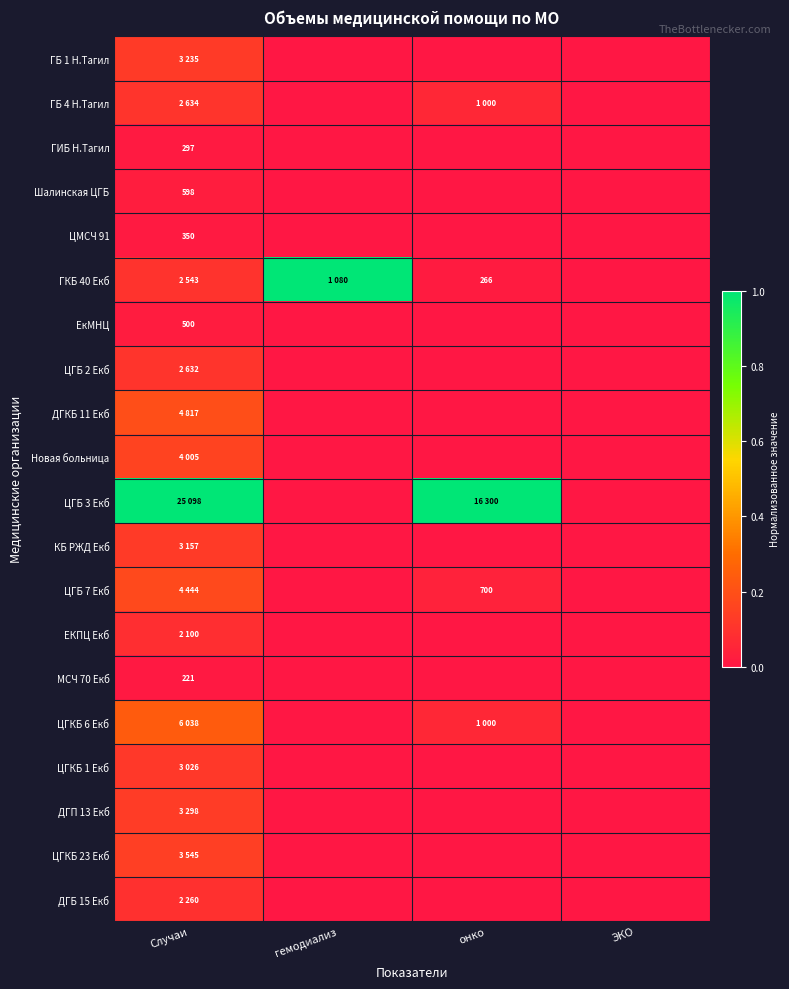

List the labels in order of КБ РЖД Екб value, largest first.

Случаи, гемодиализ, онко, ЭКО